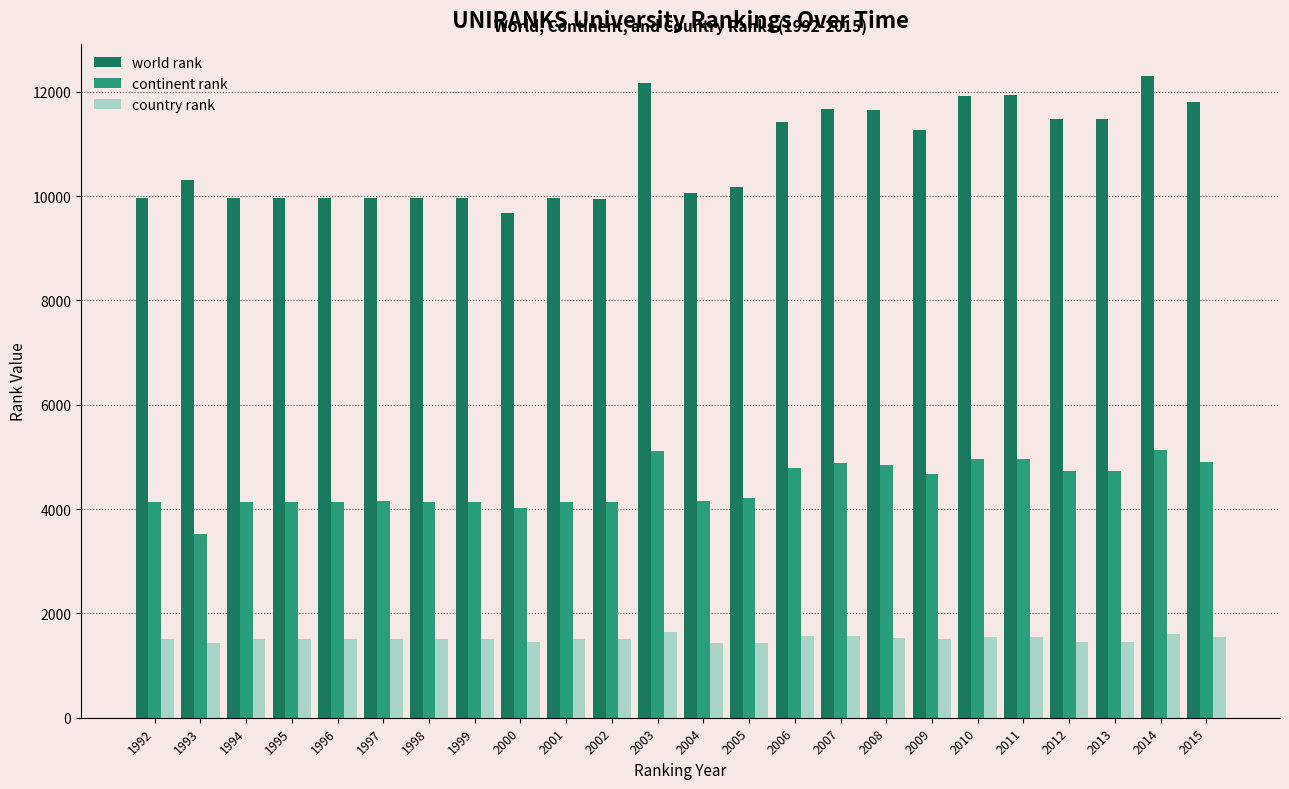

Which series has the widest spread of values?

world rank